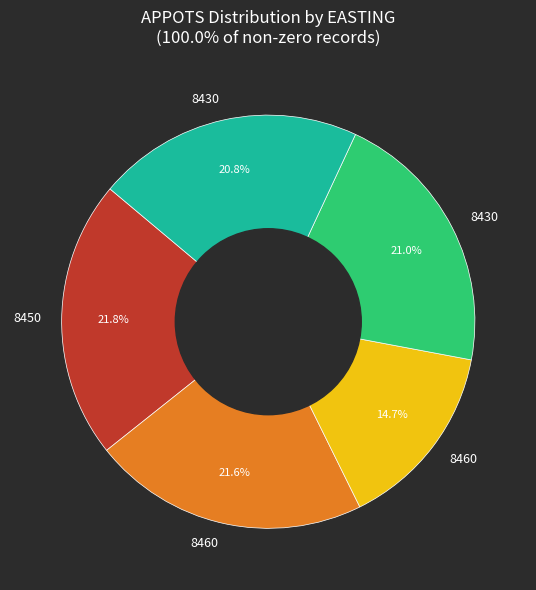

To the nearest percent, what is the average slice percentage?

20%